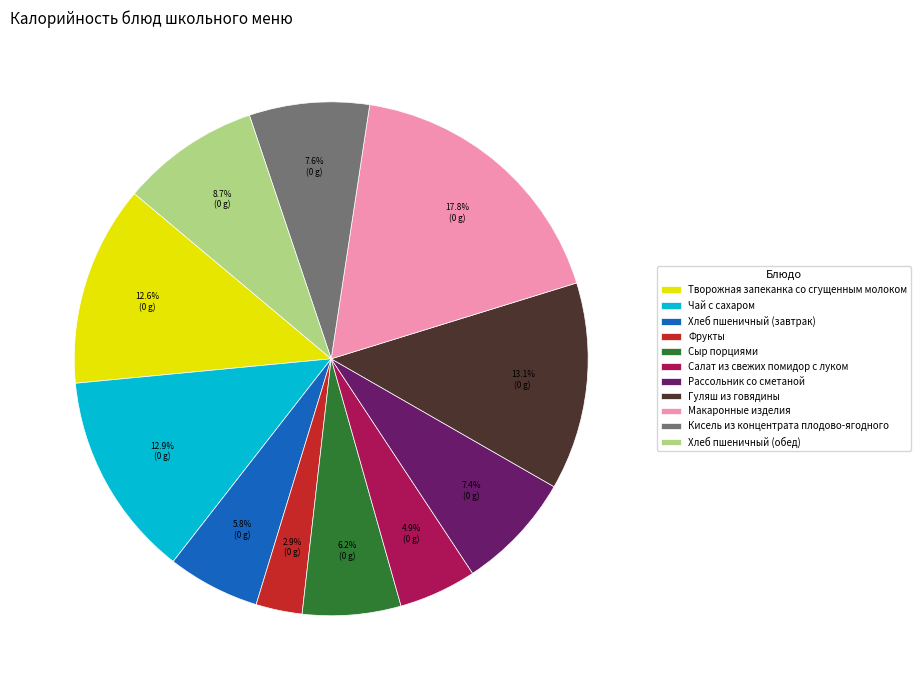

What is the total percentage of Сыр порциями and Творожная запеканка со сгущенным молоком?

18.8%